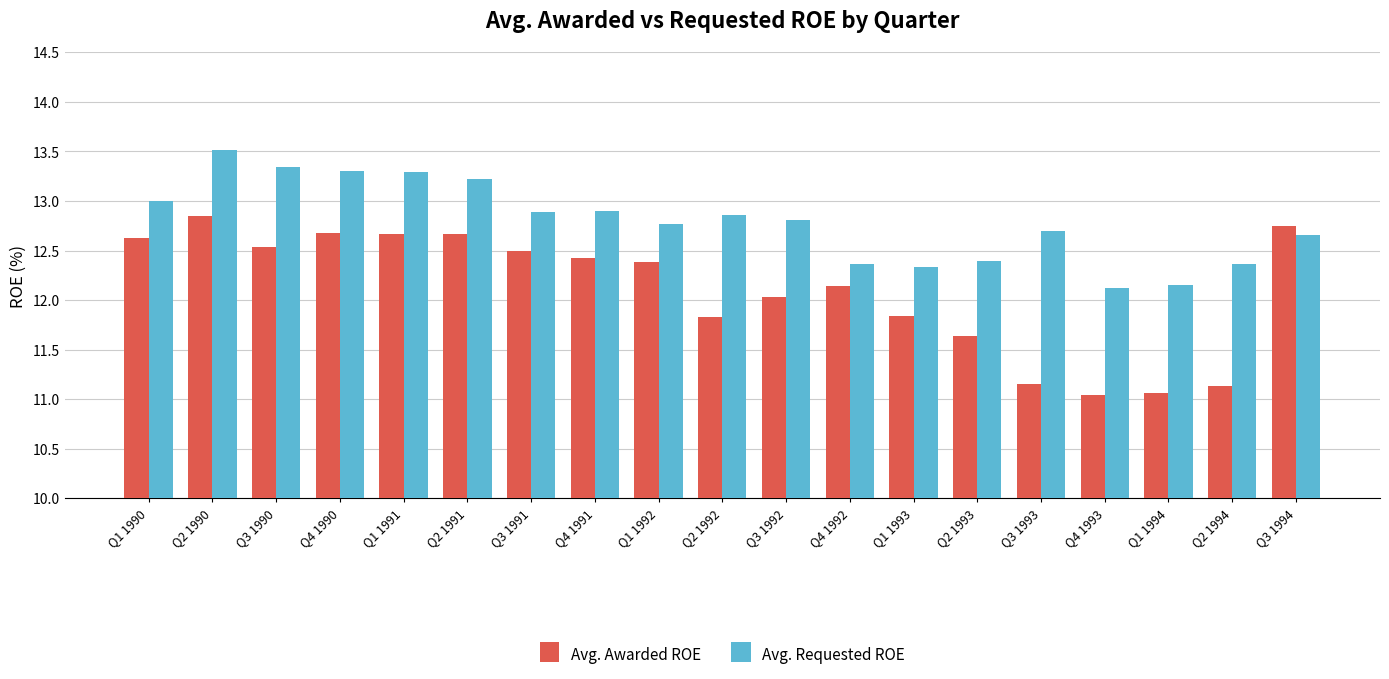

What is the label of the 6th bar from the right?

Q2 1993